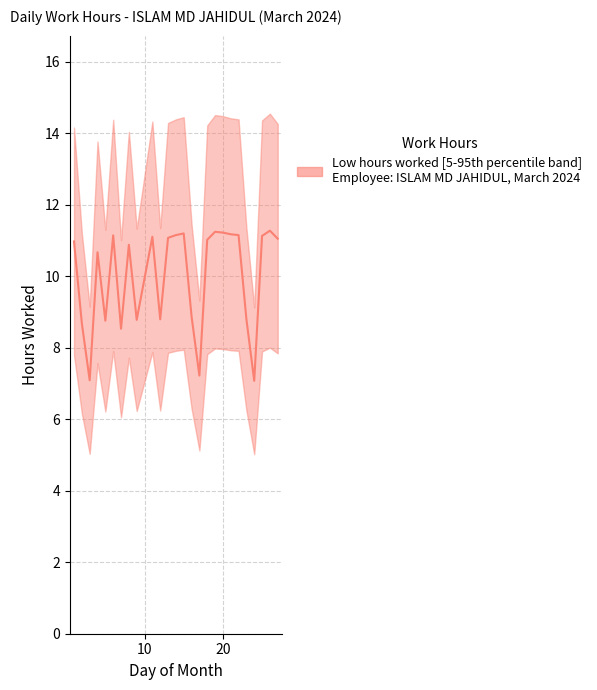

Count the number of values greater than 11.

13